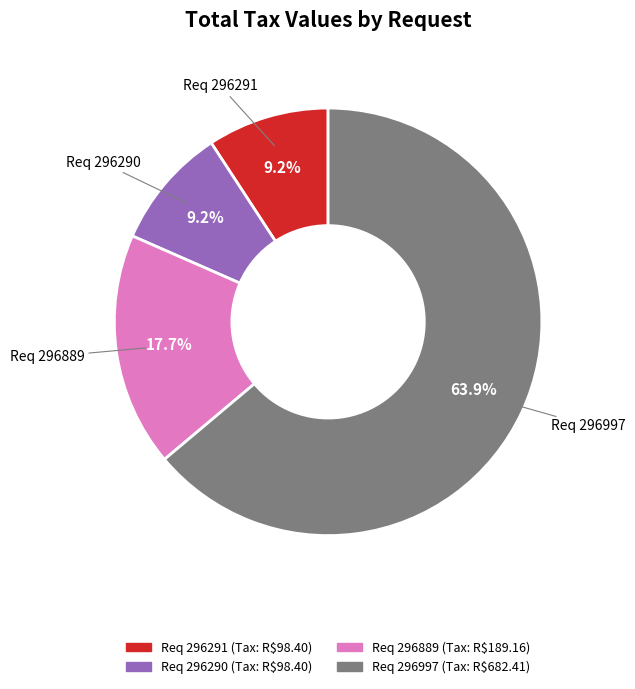

Is there a majority slice in this chart?

Yes